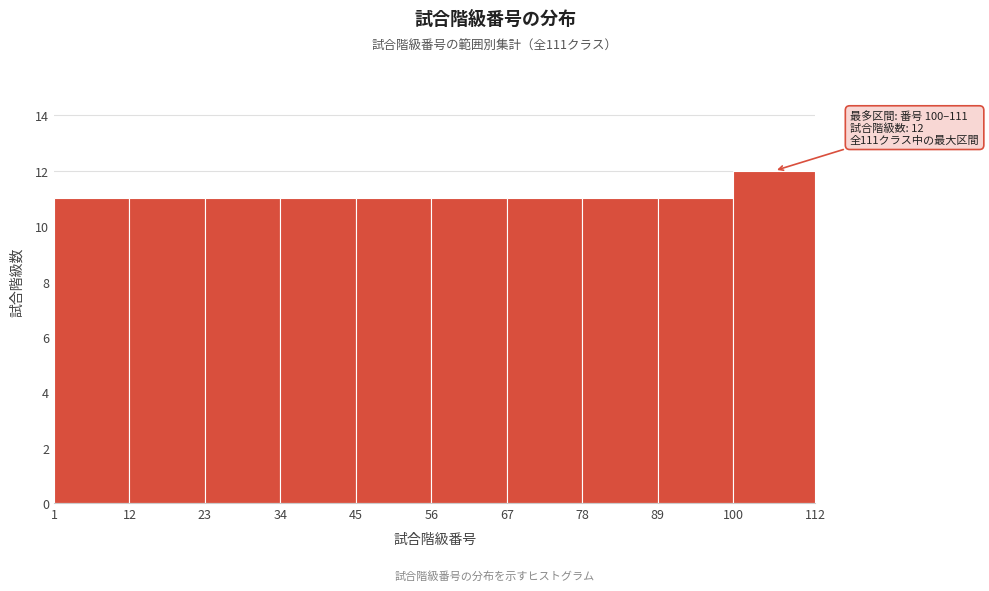

Which range on the x-axis has the tallest bar?

100 to 112